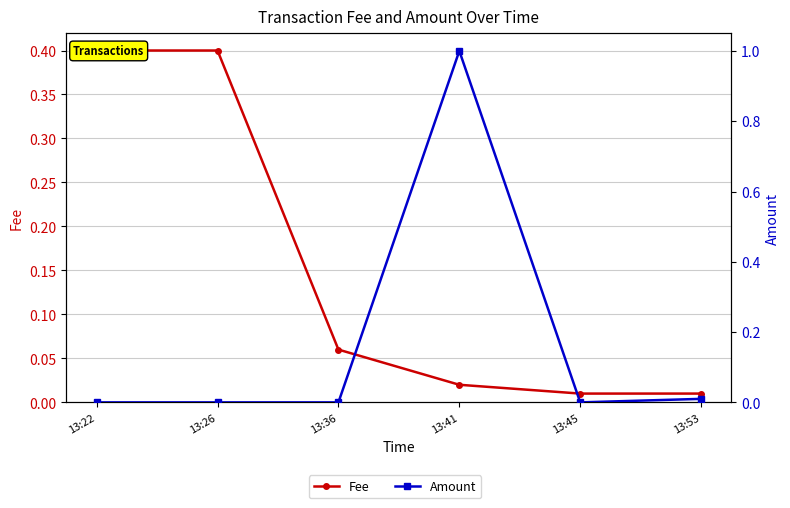

At which label does Amount reach its minimum?

13:22